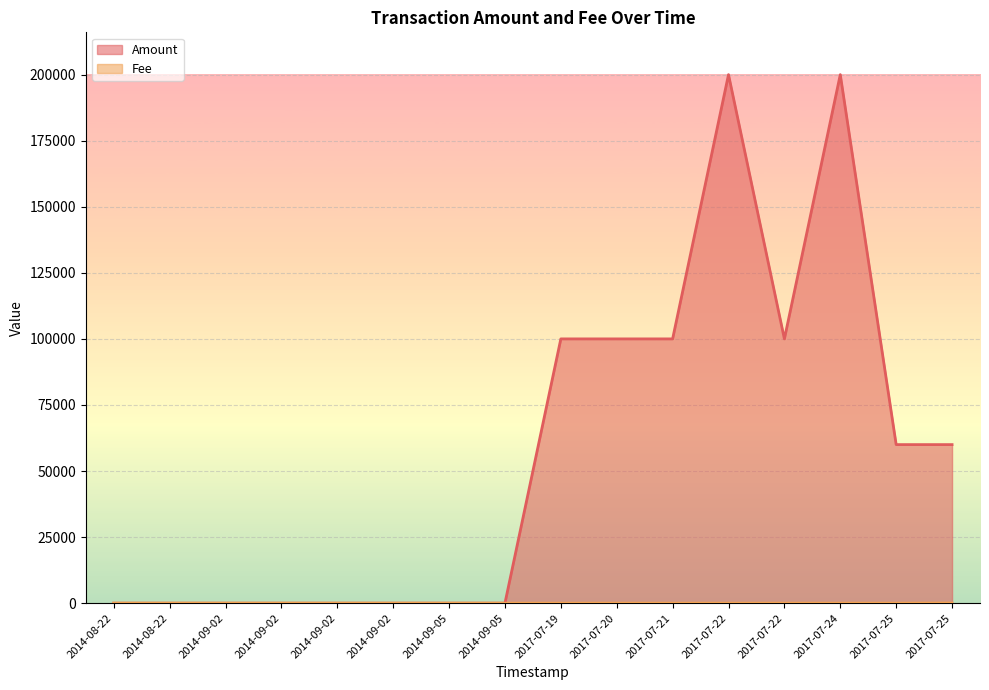

Does the chart display data point markers on the line(s)?

No